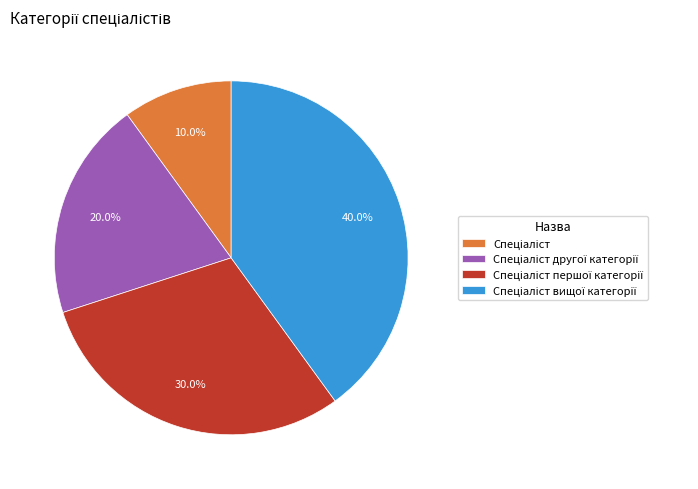

How many slices are in this pie chart?

4